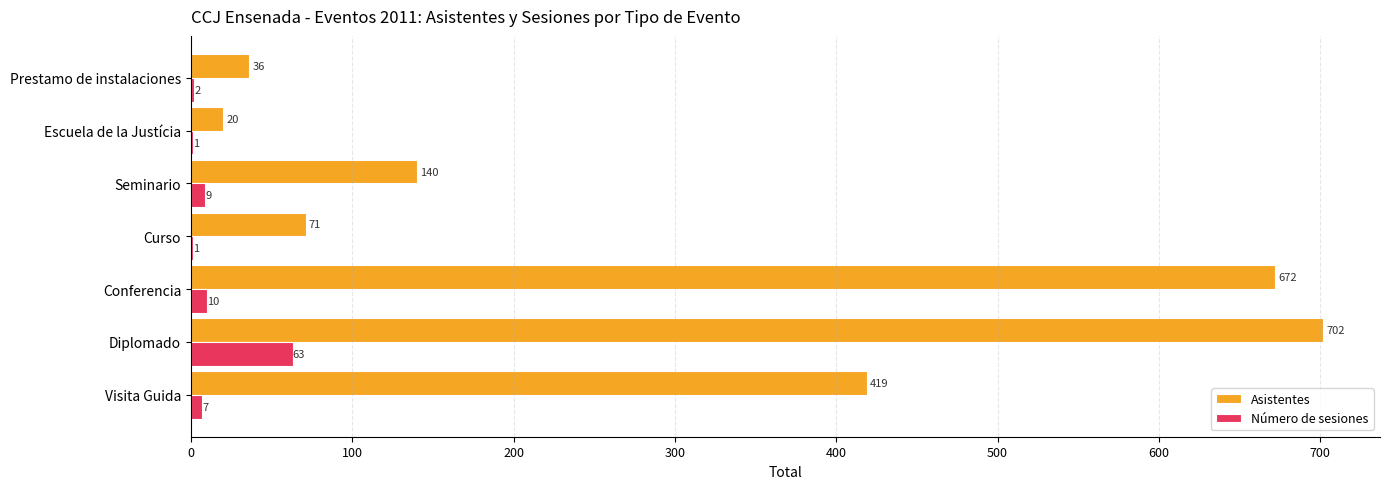

What is the sum of all Asistentes values?

2060